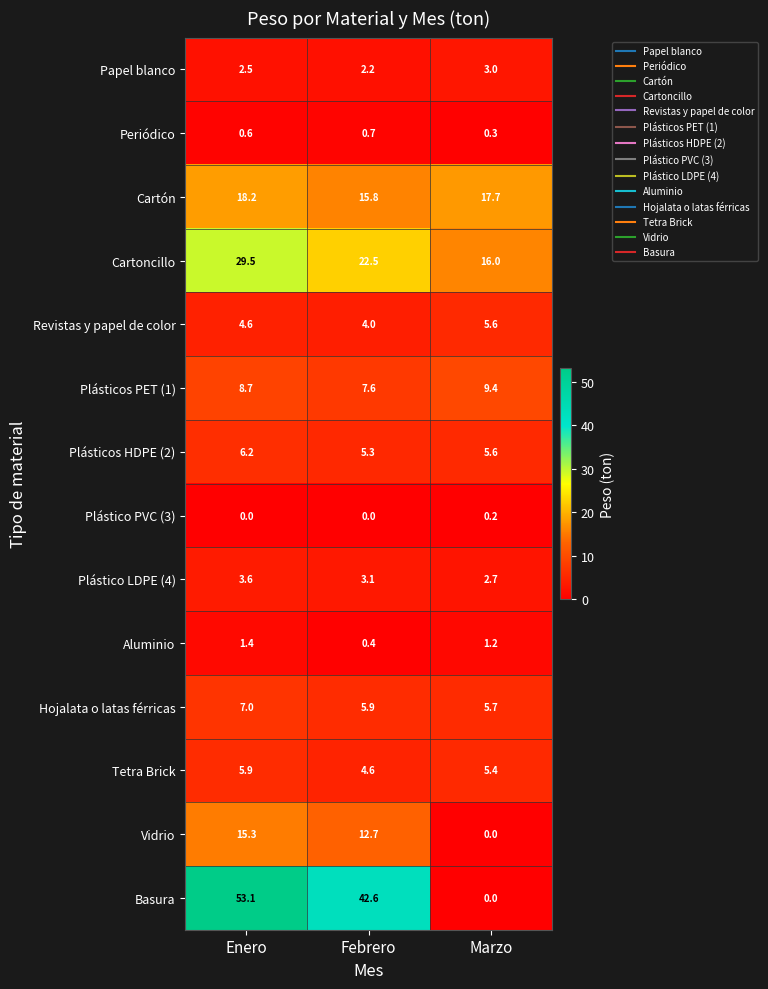

Count the number of categories in the chart.

3